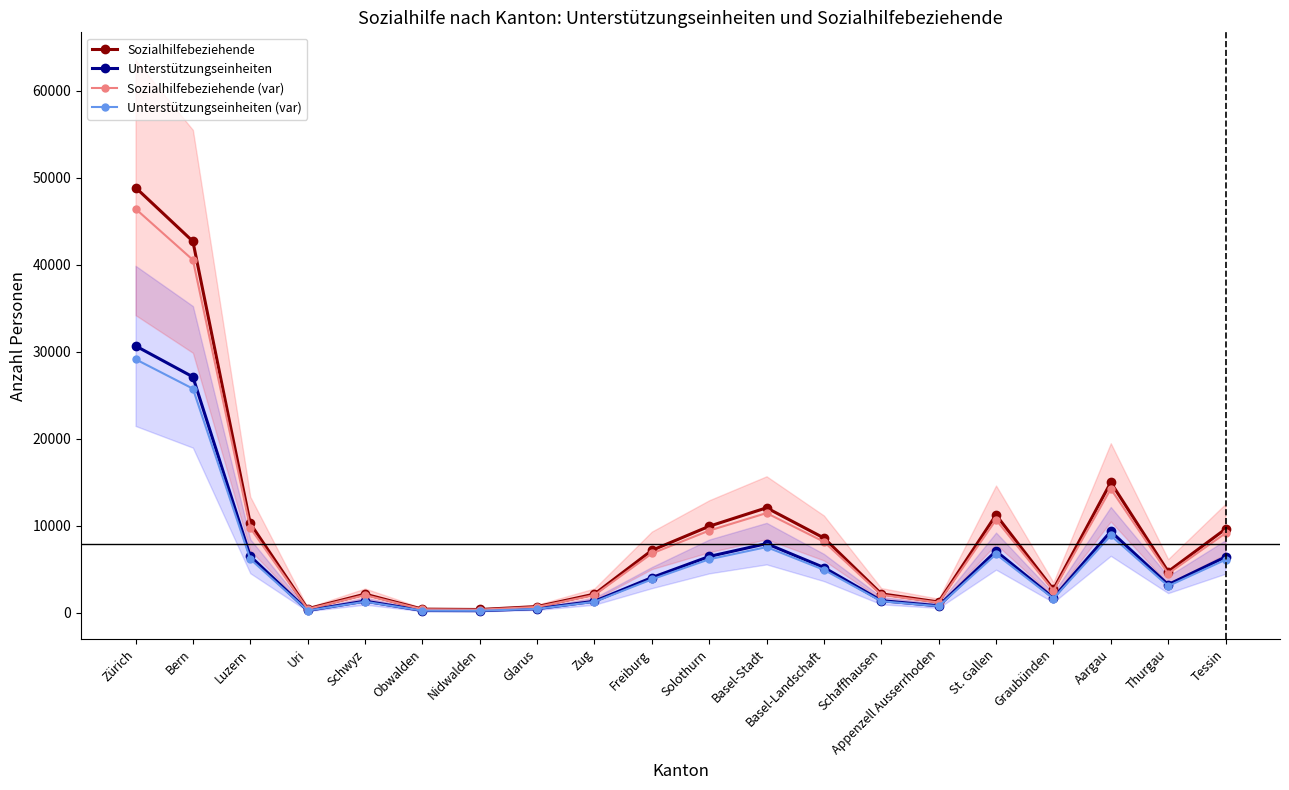

The Unterstützungseinheiten series shows 7099.0 at St. Gallen. True or false?

True